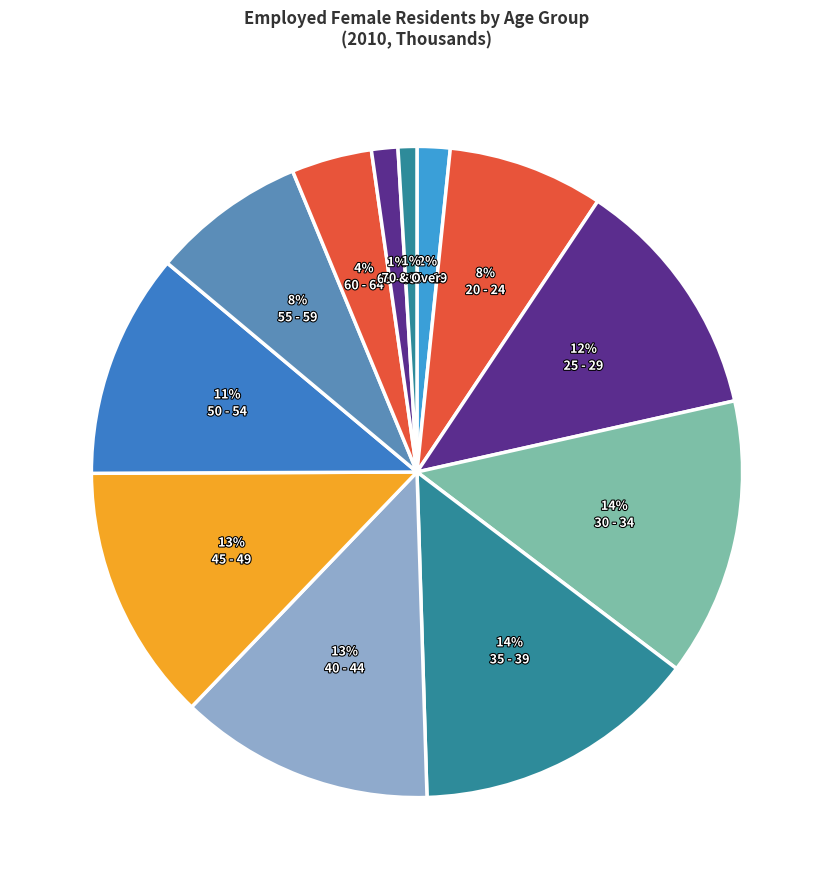

How many slices are in this pie chart?

12